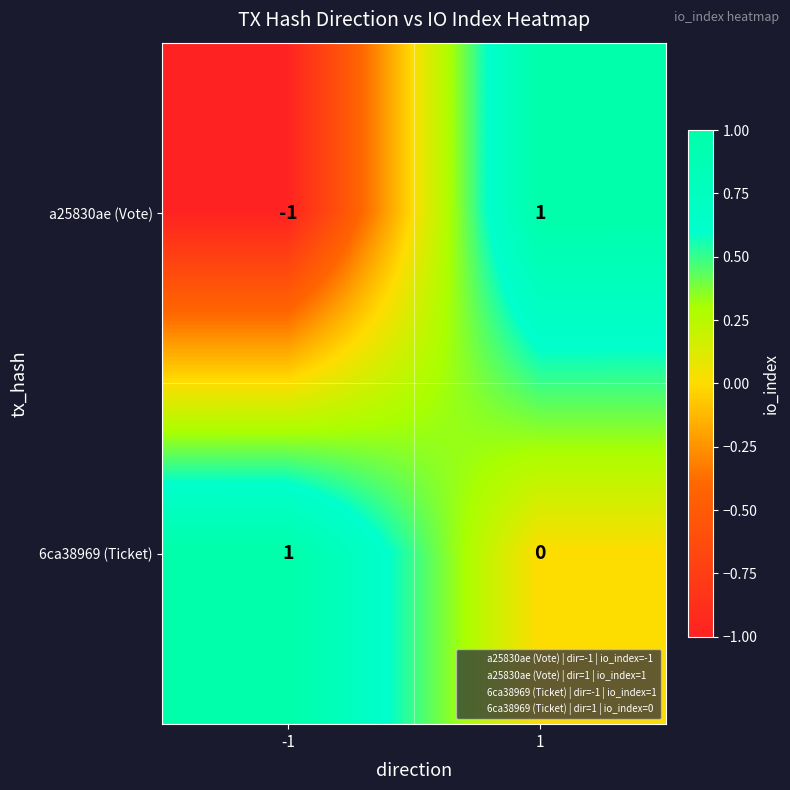

Rank the series at 1 from lowest to highest value.

6ca38969 (Ticket), a25830ae (Vote)